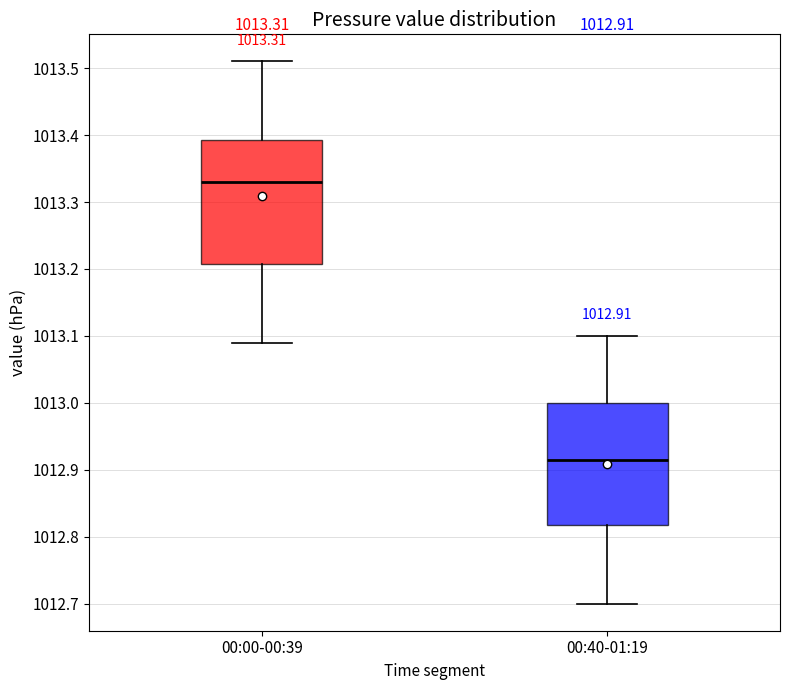

Which box's median line is the lowest?

00:40-01:19